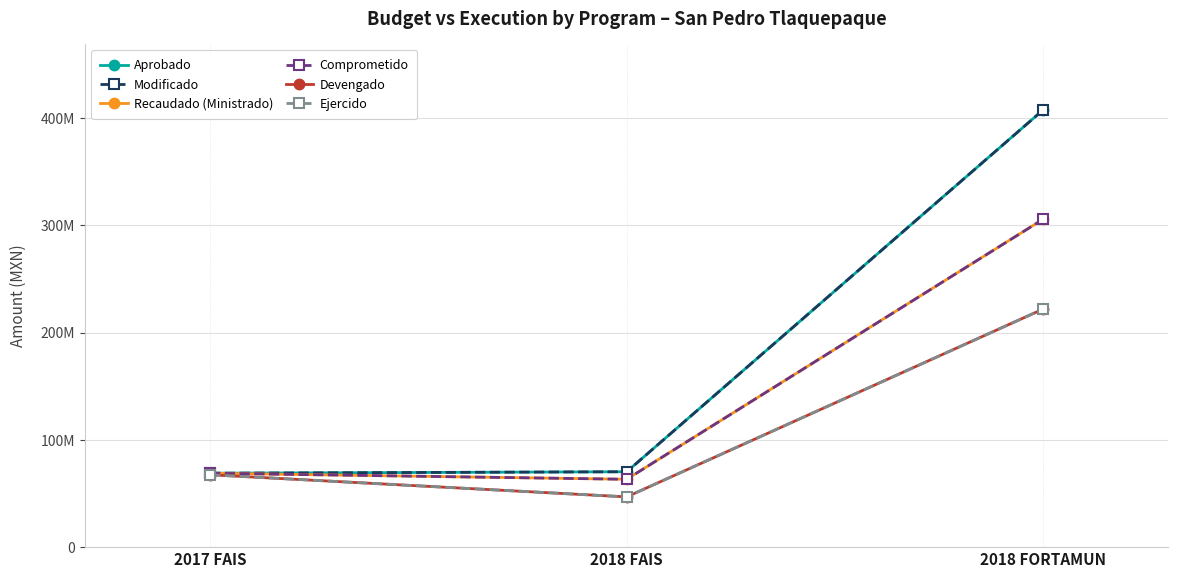

Which series has the largest total across all categories?

Aprobado